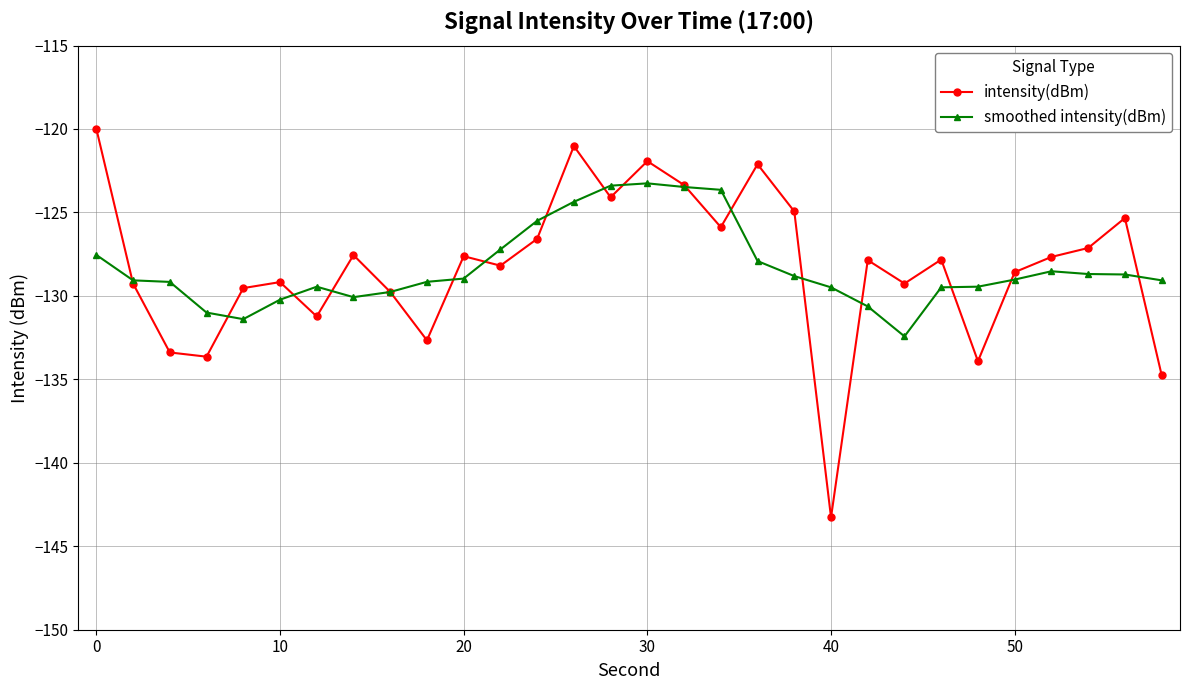

Rank the series by their maximum value, from lowest to highest.

smoothed intensity(dBm), intensity(dBm)